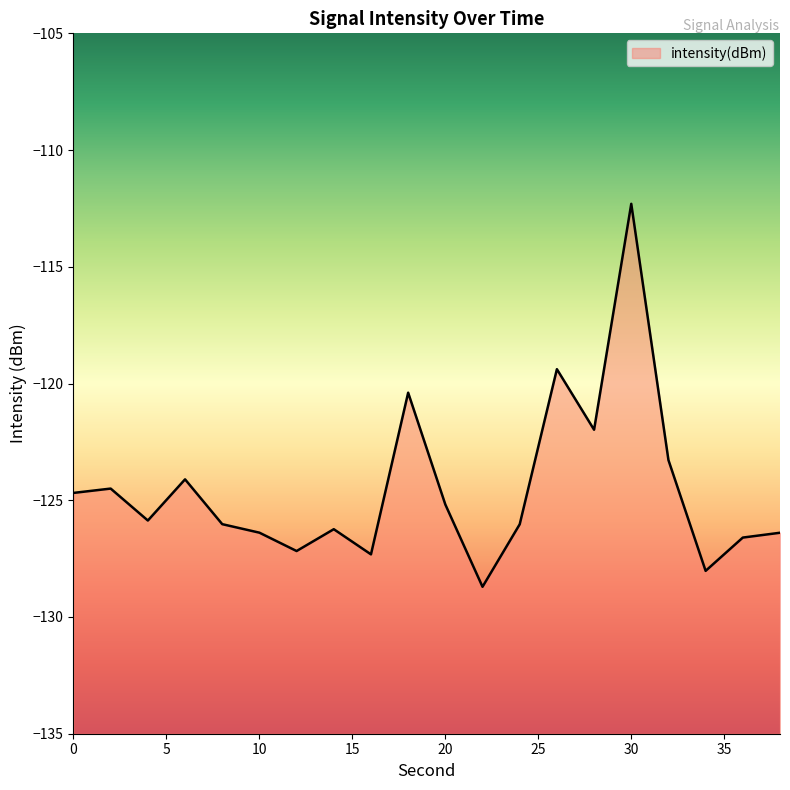

Where is the first local maximum?

2